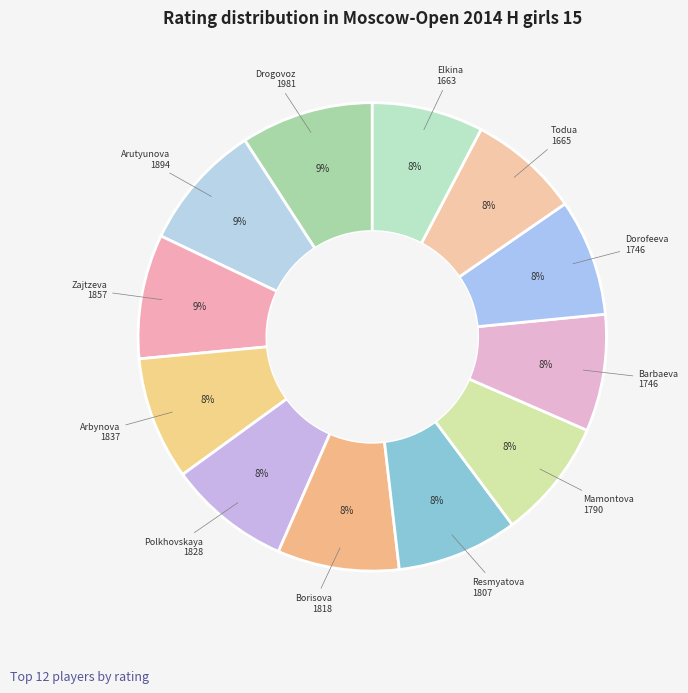

To the nearest percent, what is the average slice percentage?

8%